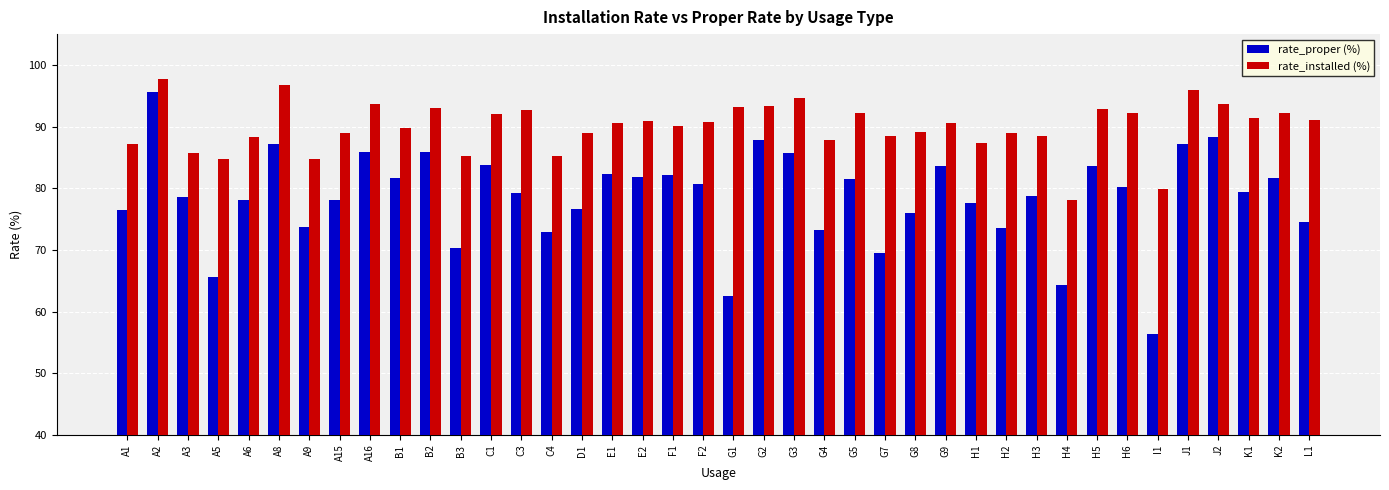

List the series in order of their overall mean, highest first.

rate_installed (%), rate_proper (%)